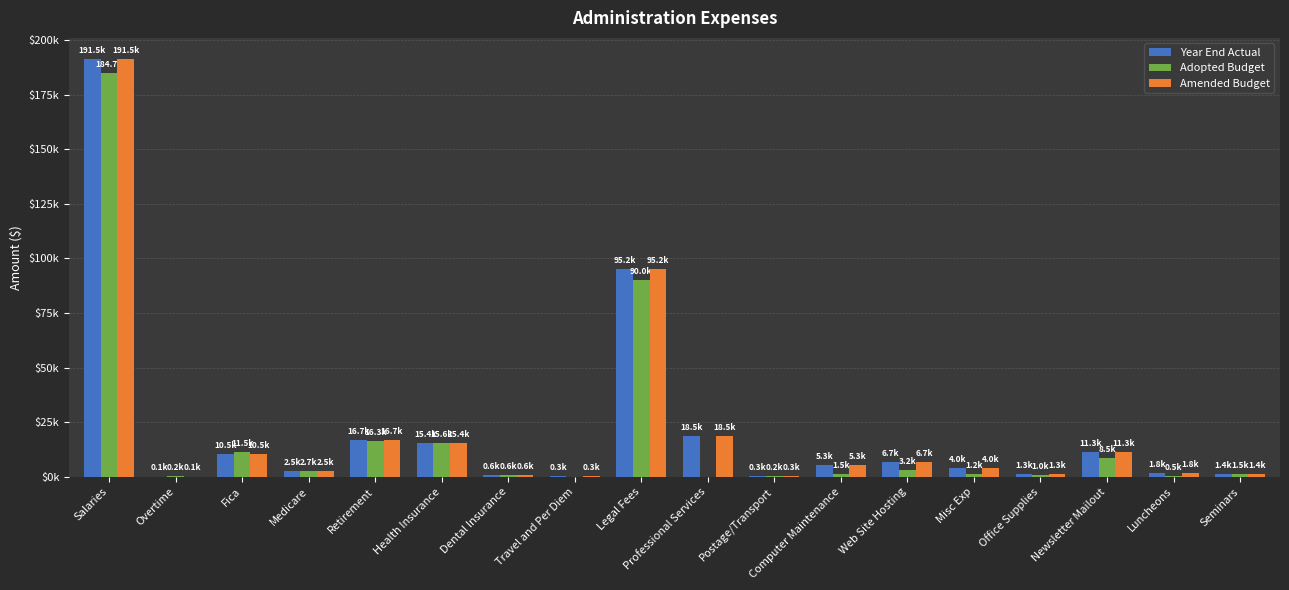

The Amended Budget series shows 95188.0 at Legal Fees. True or false?

True